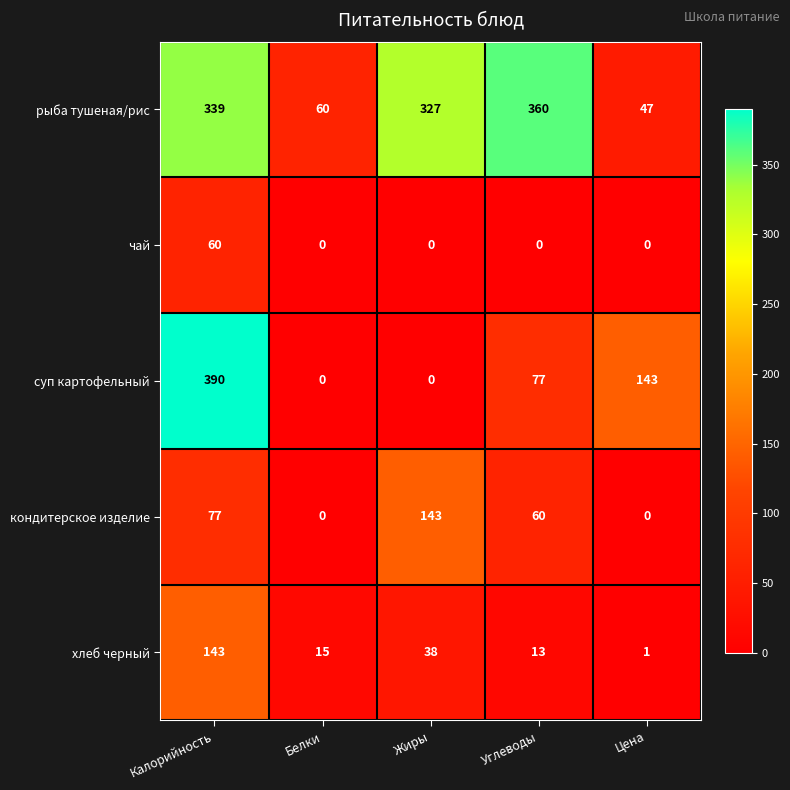

Which series changed the most between Белки and Углеводы?

рыба тушеная/рис